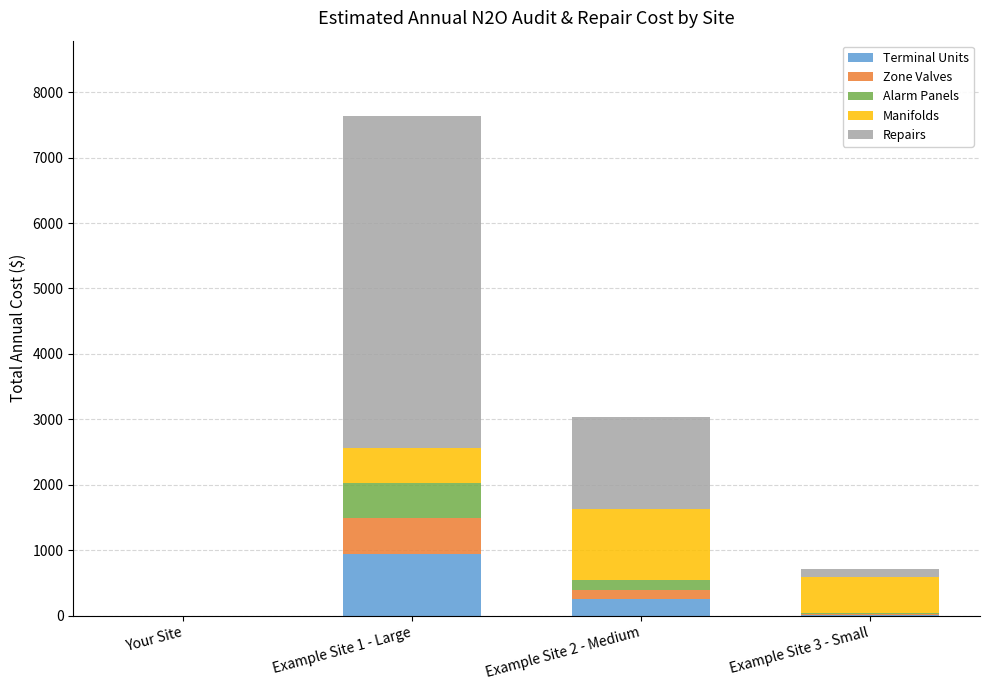

What is the total value across all series at Example Site 2 - Medium?

3030